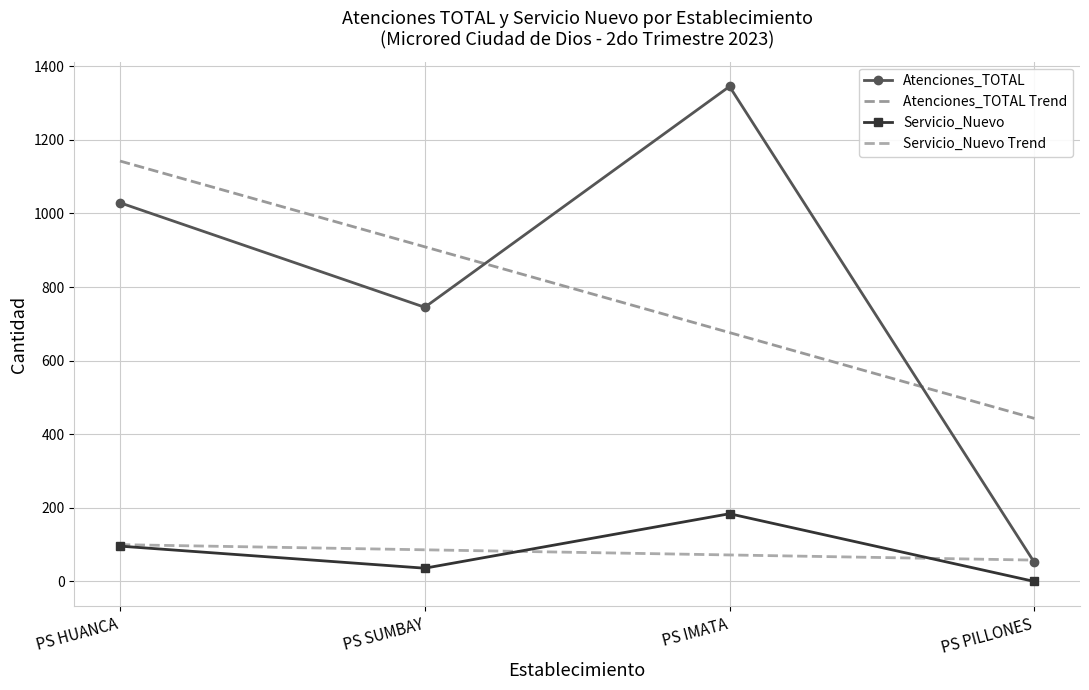

Which series has the largest total across all categories?

Atenciones_TOTAL